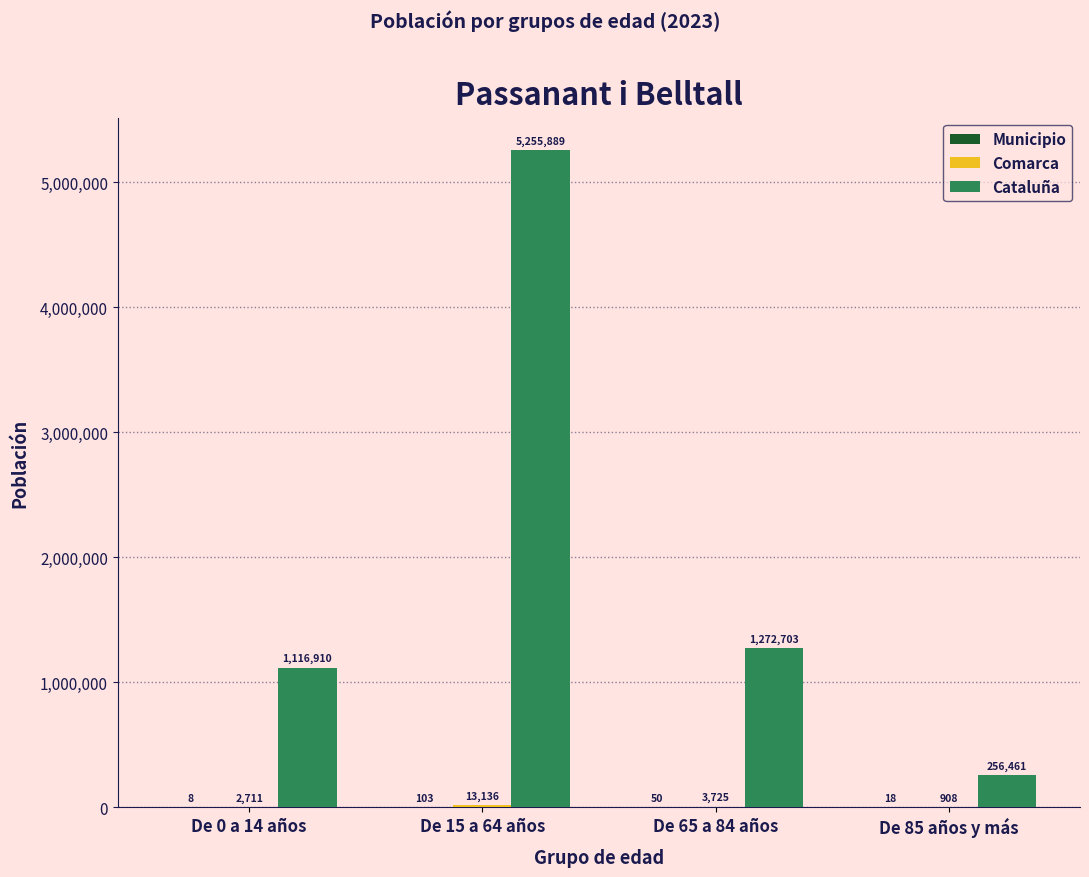

What is the sum of all Cataluña values?

7901963